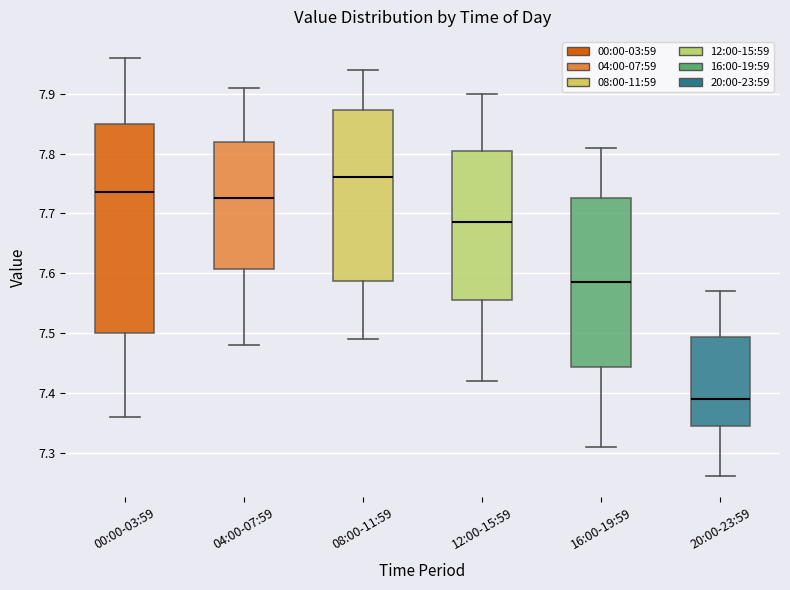

Where does the lower whisker of the box for 16:00-19:59 end on the y-axis? The values are not printed on the chart, so give them approximately, as read against the axis.

7.31